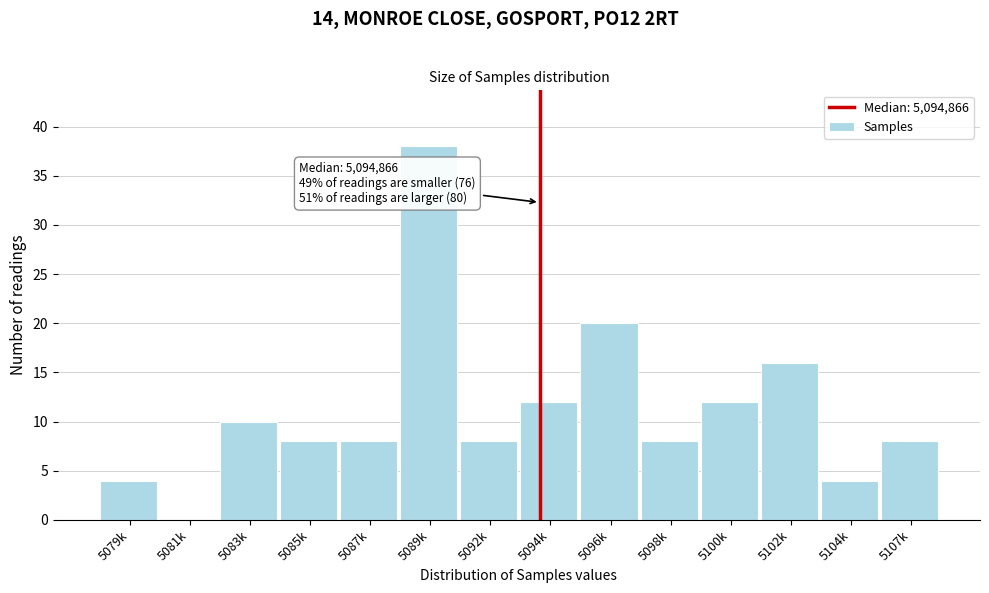

Reading left to right, what are all the values shown in this chart?

5079k=4	5081k=0	5083k=10	5085k=8	5087k=8	5089k=38	5092k=8	5094k=12	5096k=20	5098k=8	5100k=12	5102k=16	5104k=4	5107k=8